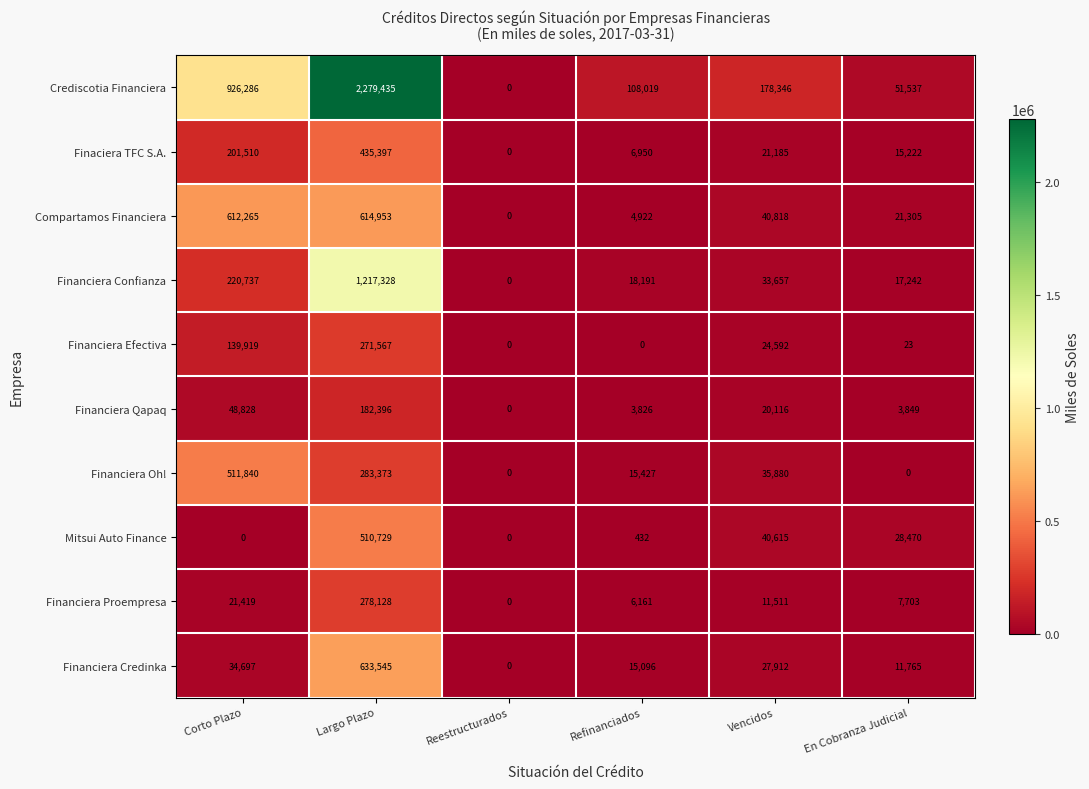

What is the maximum value for Financiera Credinka?

633545